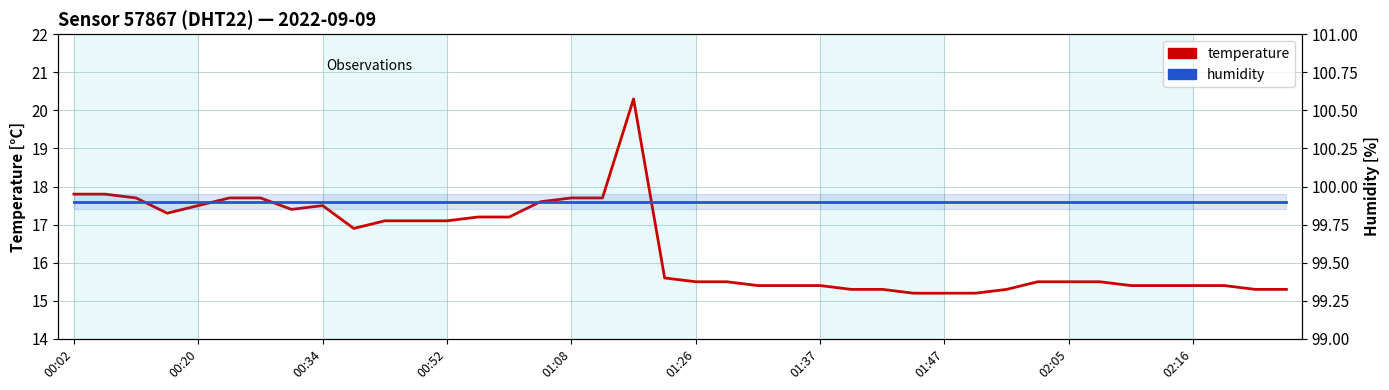

What position from the left is 00:34?

3